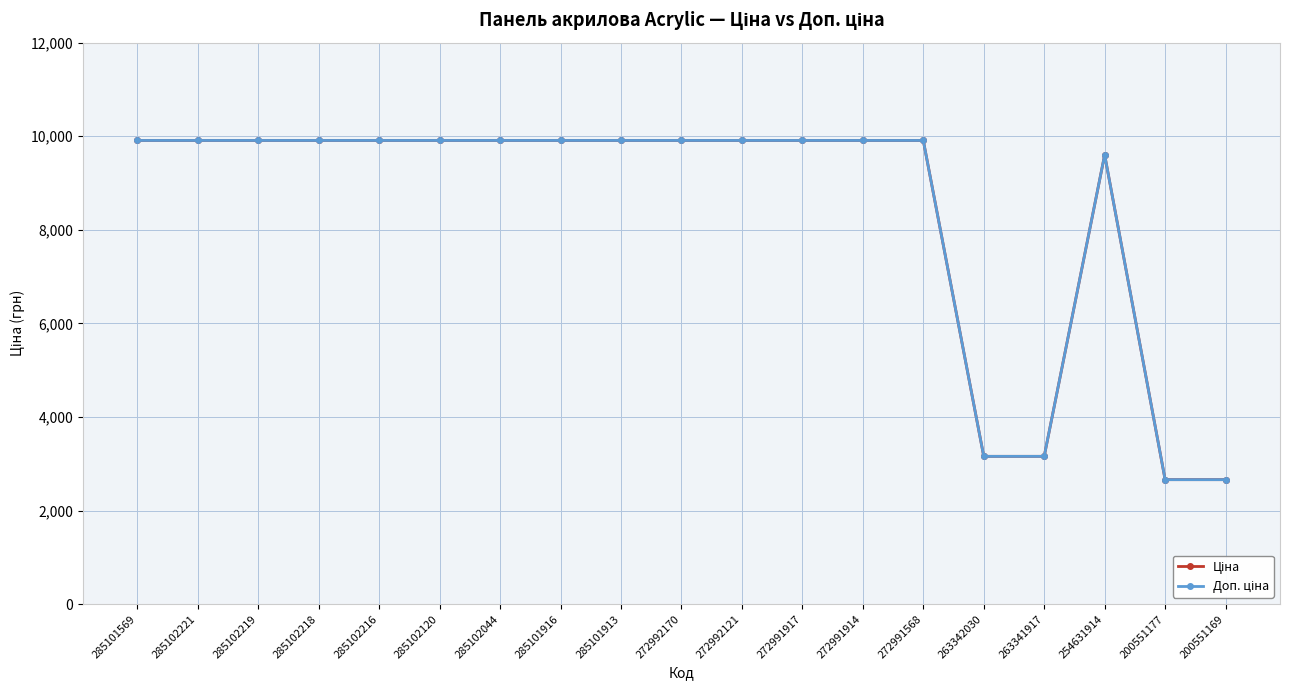

What is the total value across all series at 272992121?

19817.0